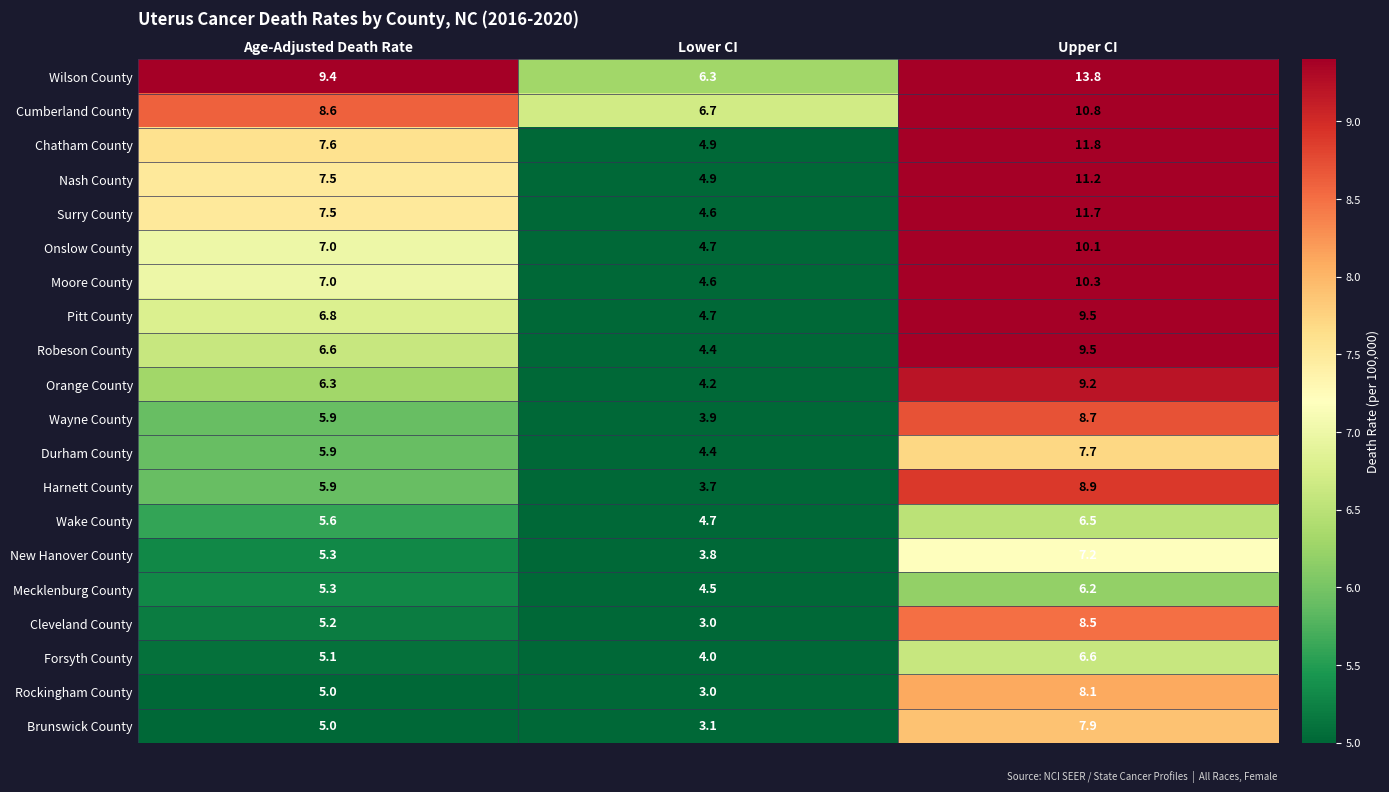

What is the total value across all series at Upper CI?

184.2